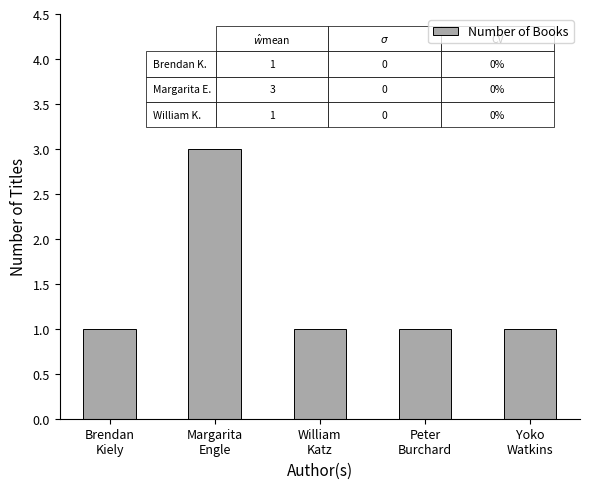

How many bars are there in total?

5